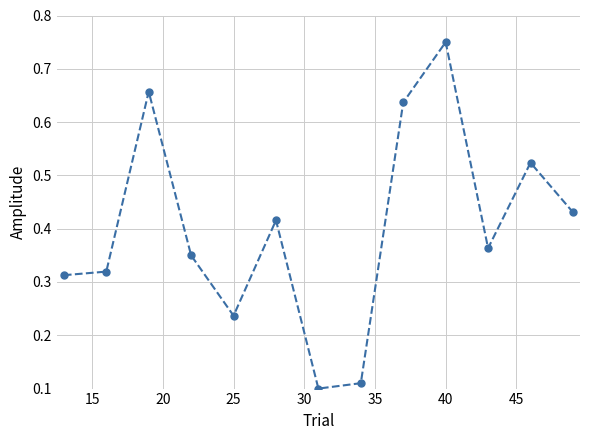

How many lines are shown in the chart?

1